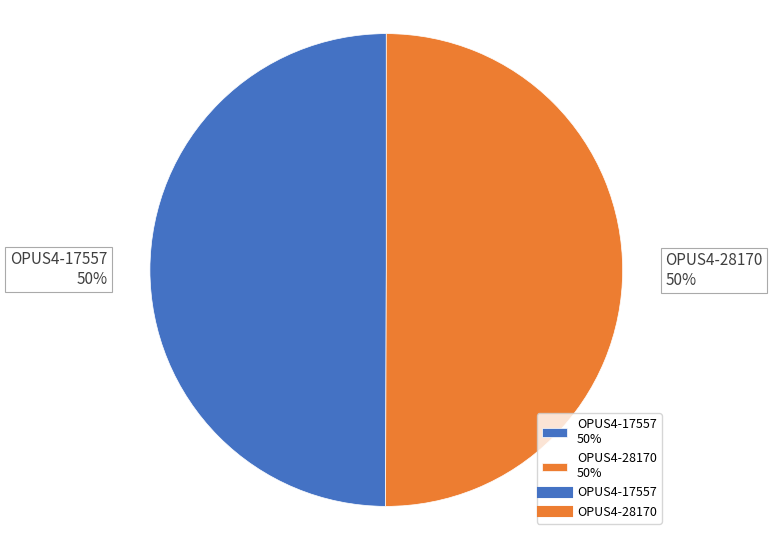

Do OPUS4-28170 50% and OPUS4-17557 50% together represent more than half of the pie?

Yes